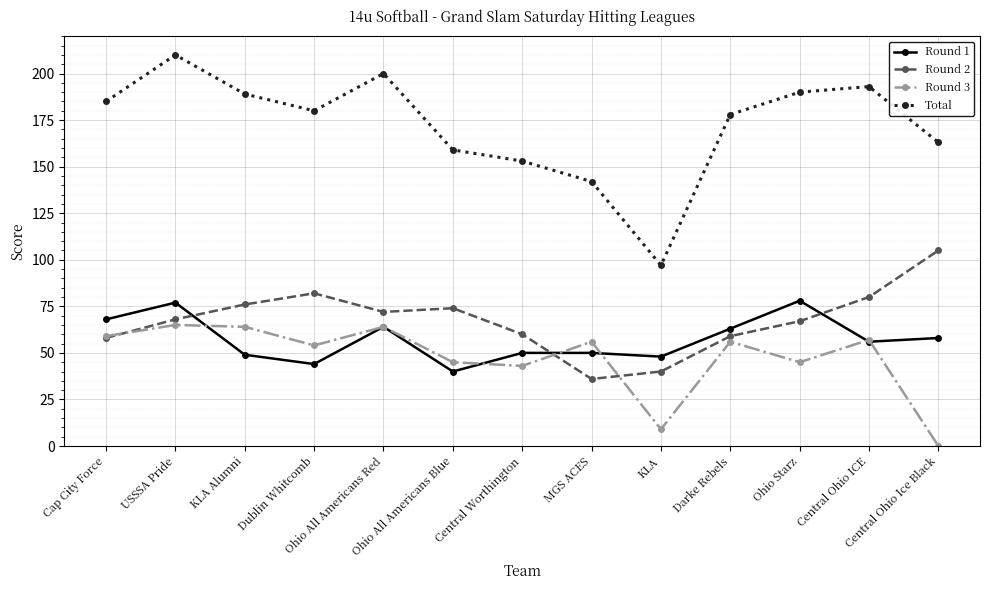

Which category has the highest value in the Round 2 series?

Central Ohio Ice Black